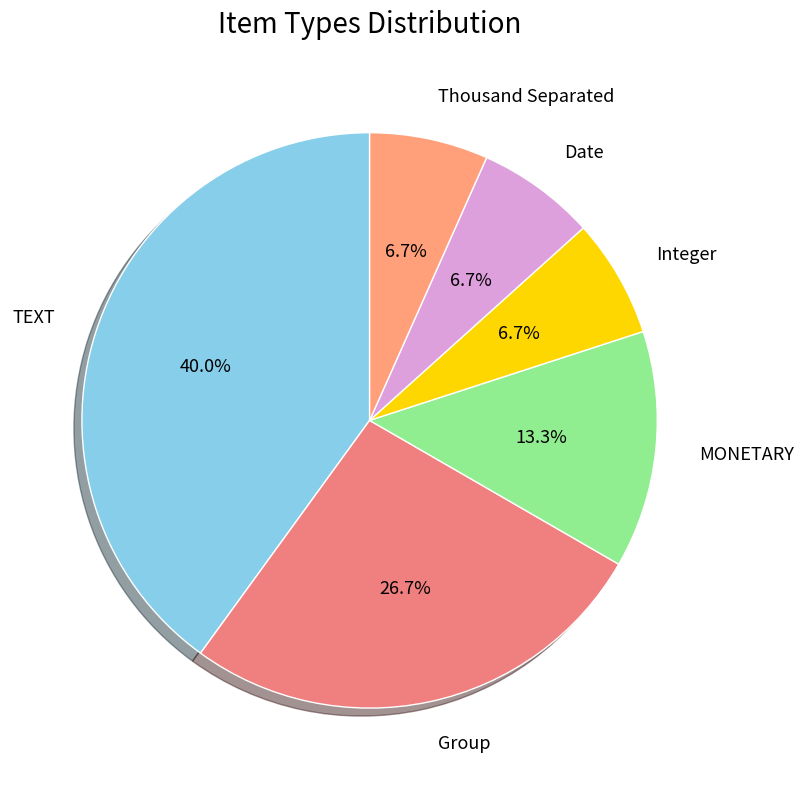

What is the largest slice in the pie chart?

TEXT